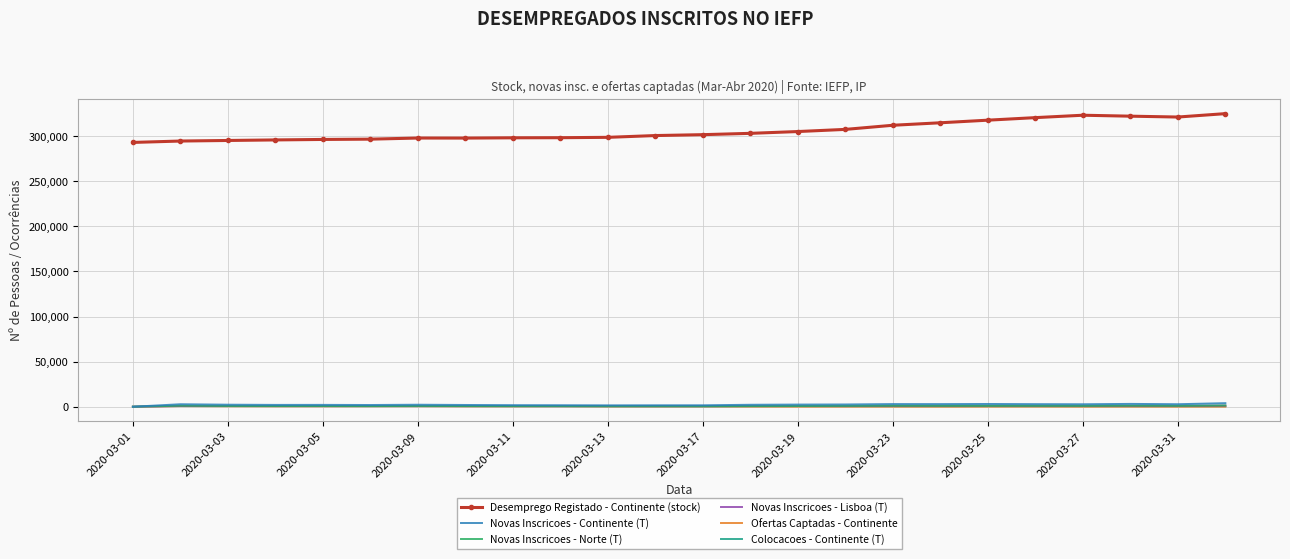

Which series has the widest spread of values?

Desemprego Registado - Continente (stock)